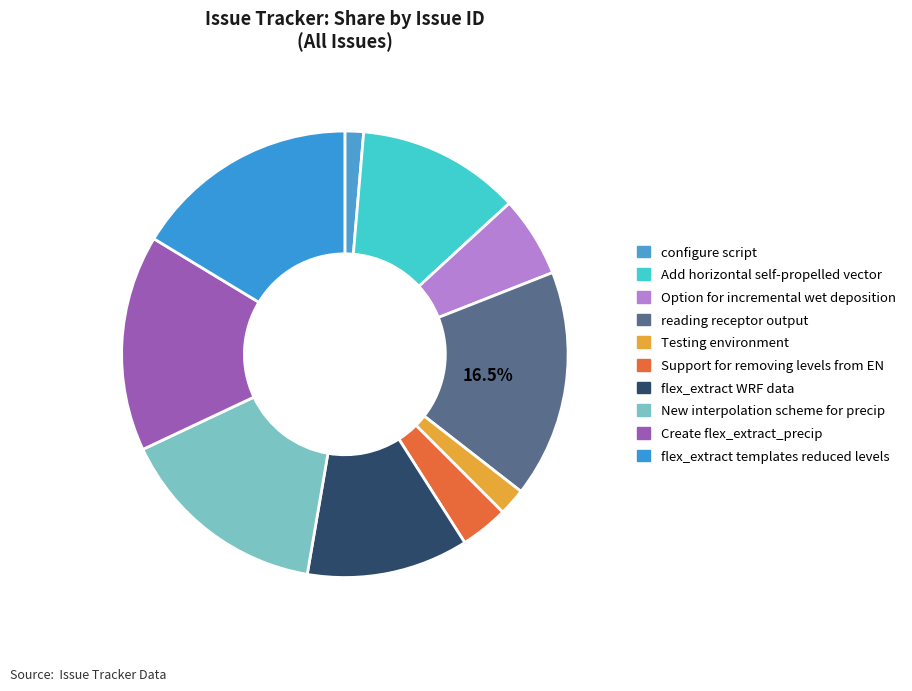

True or false: Create flex_extract_precip accounts for 16% of the total.

True